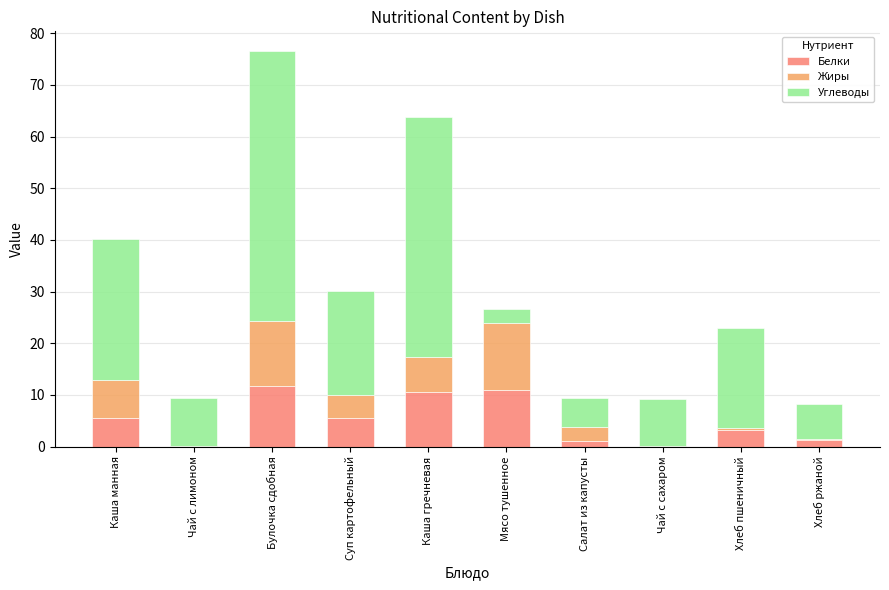

What is the sum of all Белки values?

50.2